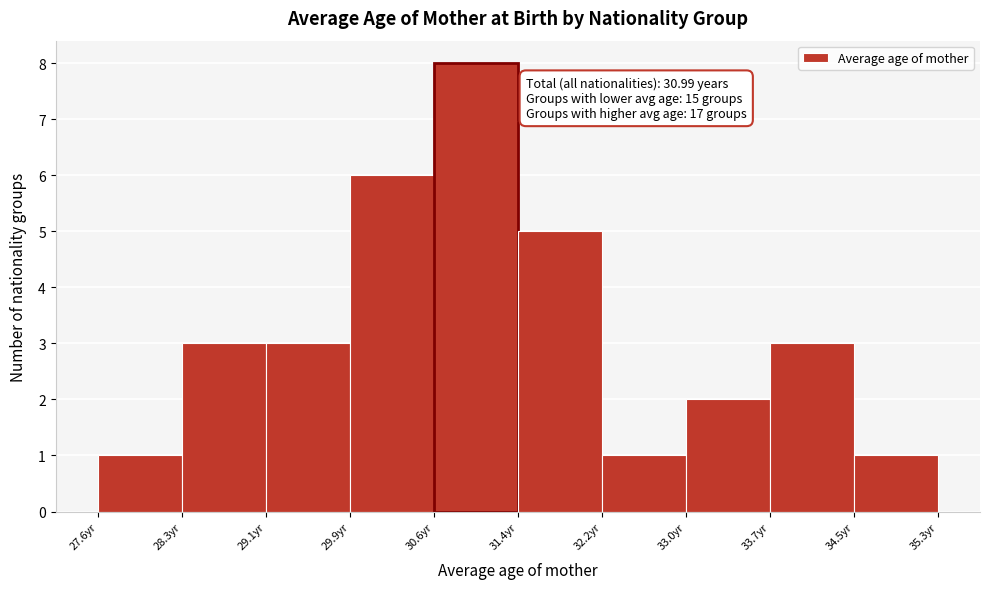

Which range on the x-axis has the tallest bar?

30.6 to 31.4